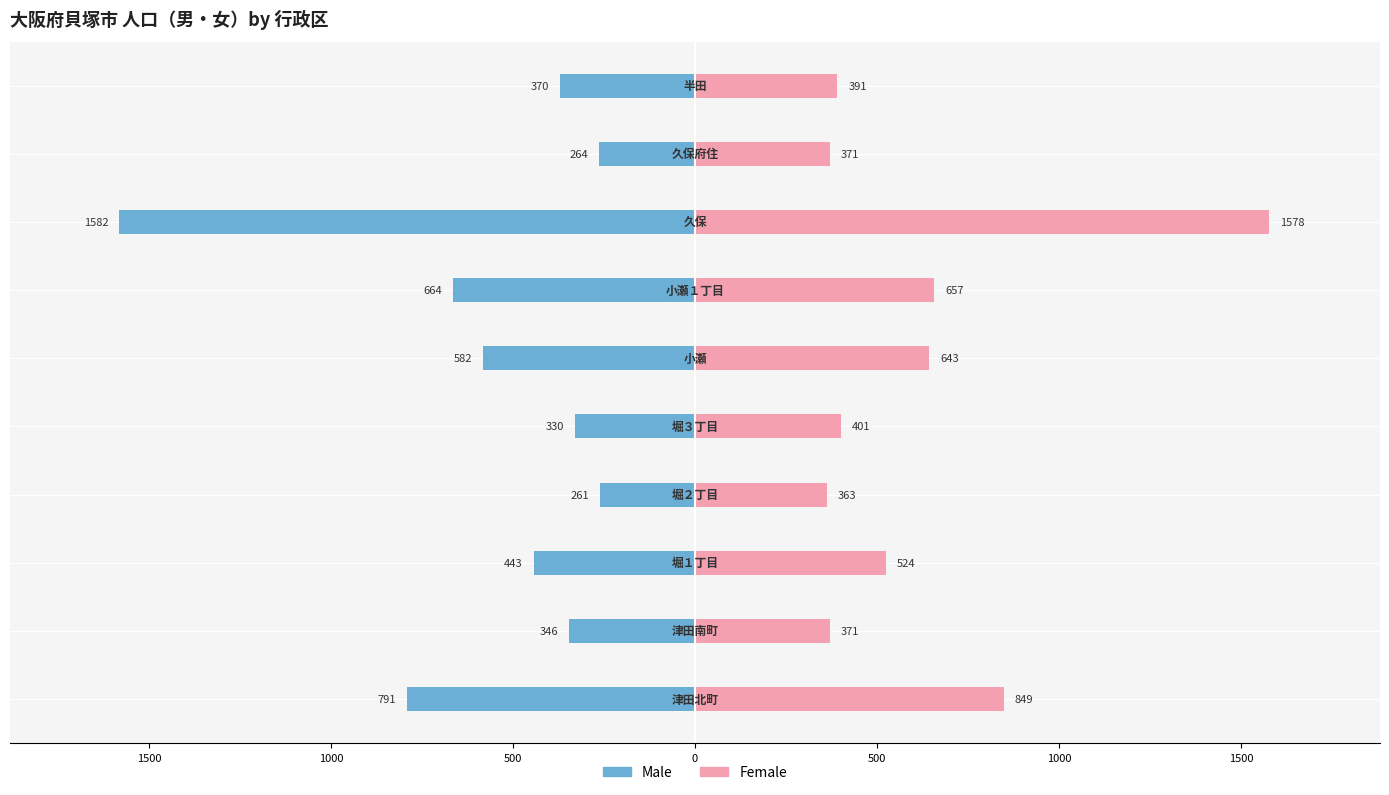

What is the lowest value of the Female series?

363